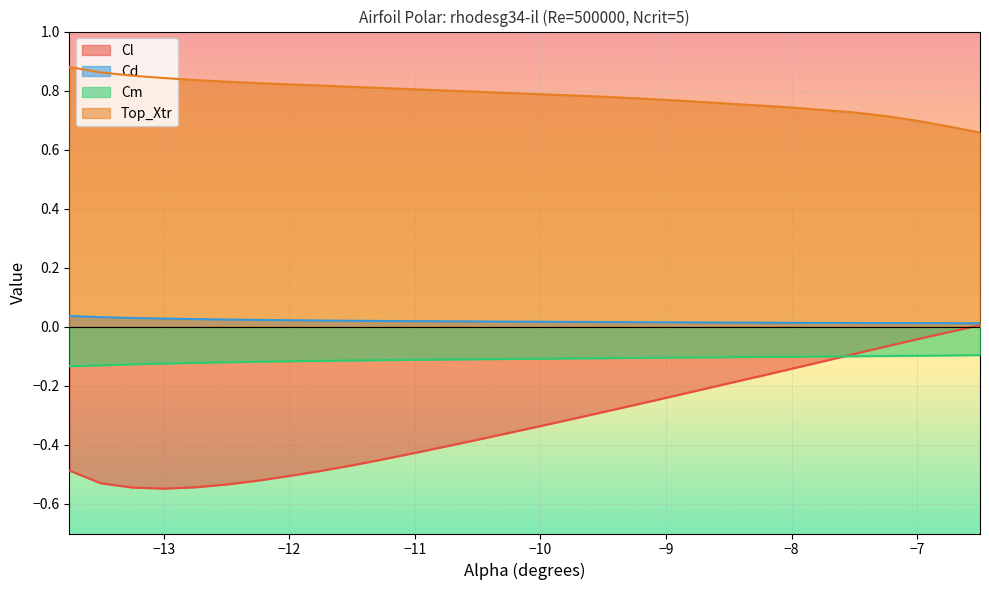

Which series has the widest spread of values?

Cl